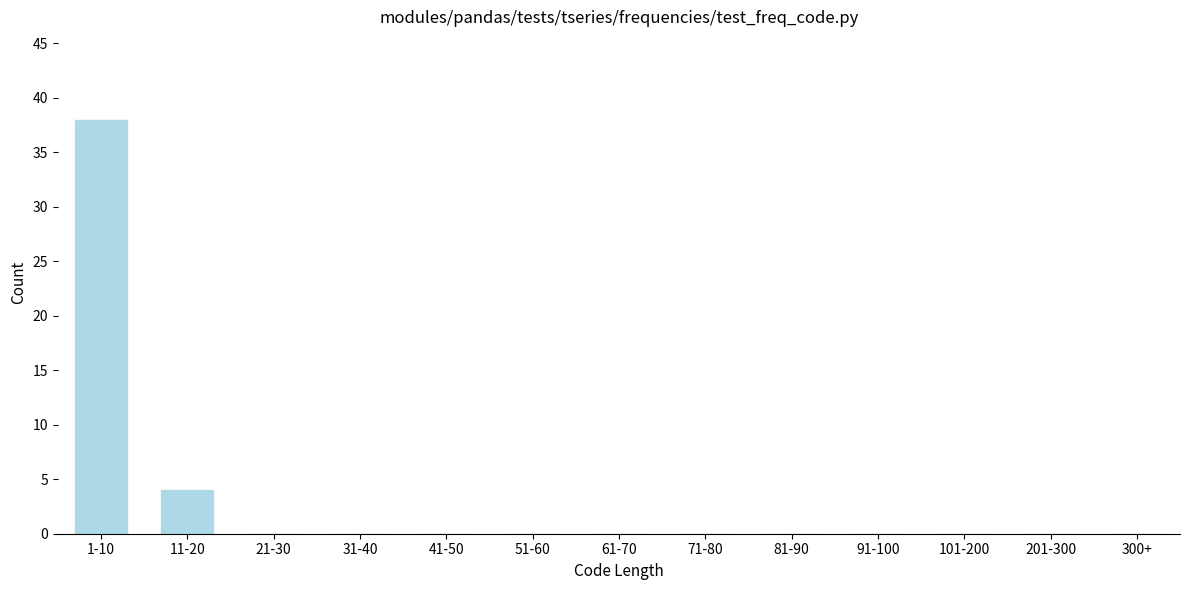

Reading right to left, transcribe all the data shown in this chart.

300+=0	201-300=0	101-200=0	91-100=0	81-90=0	71-80=0	61-70=0	51-60=0	41-50=0	31-40=0	21-30=0	11-20=4	1-10=38